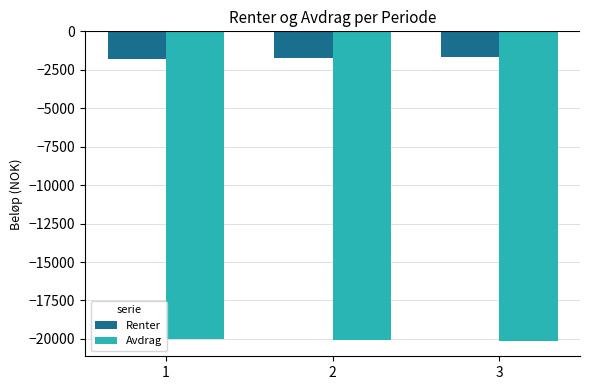

Rank the series at 2 from lowest to highest value.

Avdrag, Renter